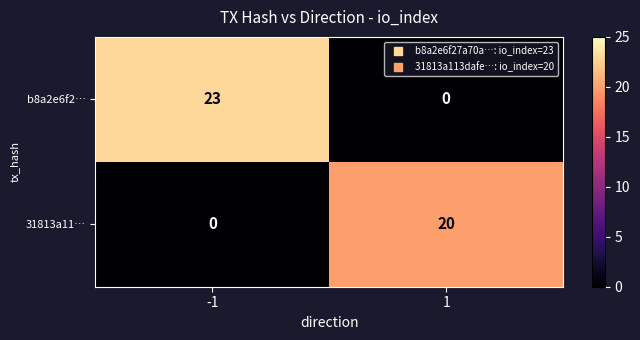

What is the difference between the highest and lowest values at 1?

20